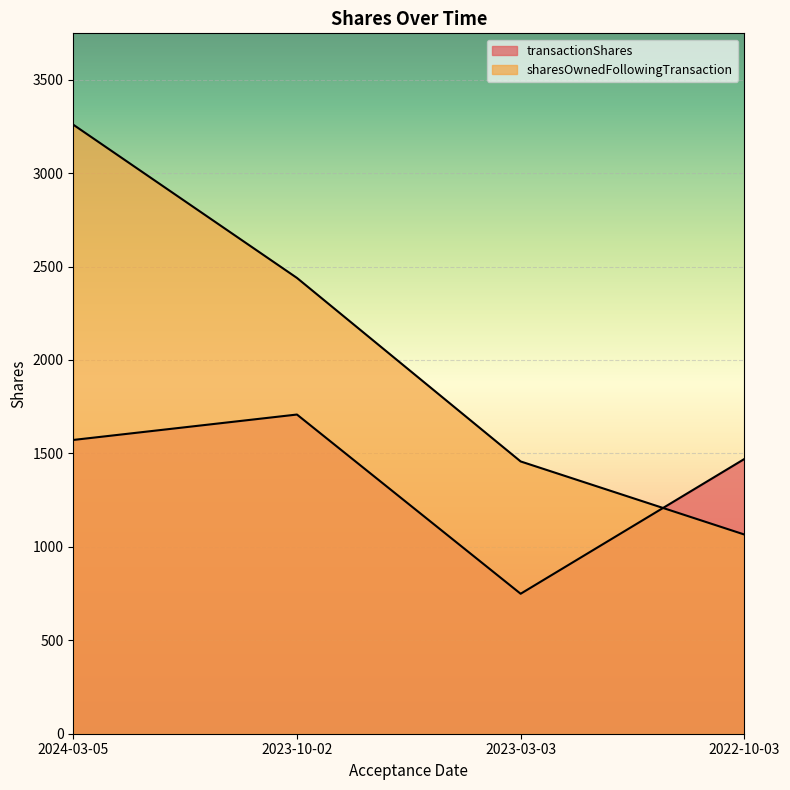

What is the difference between the transactionShares values at 2024-03-05 and 2023-03-03?

823